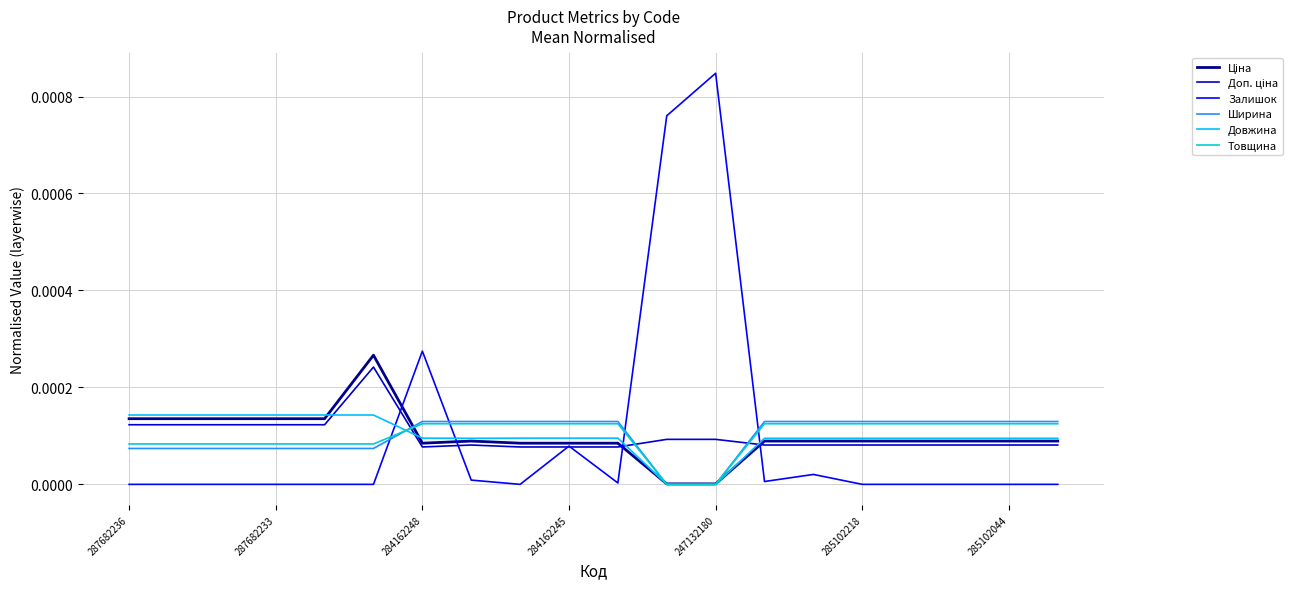

How many times do Залишок and Товщина cross each other?

4